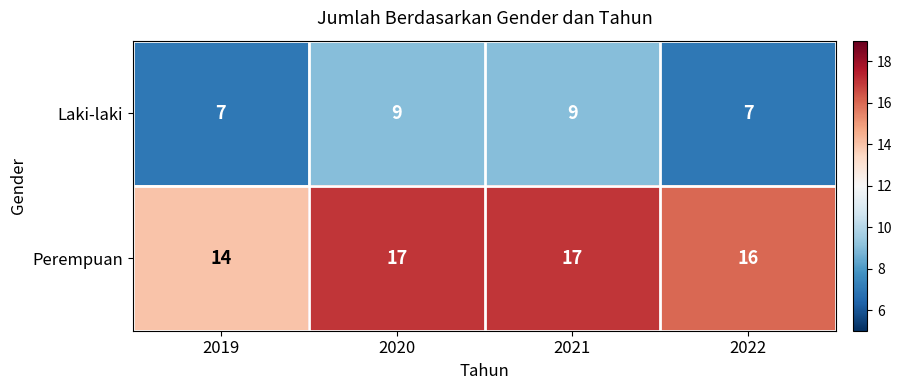

Which series has the largest total across all categories?

Perempuan